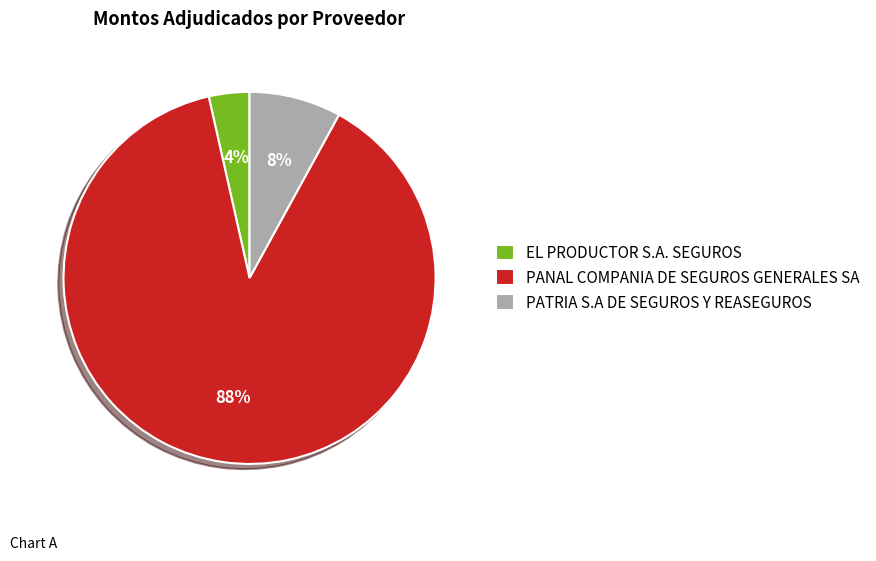

To the nearest percent, what is the combined percentage of PANAL COMPANIA DE SEGUROS GENERALES SA and EL PRODUCTOR S.A. SEGUROS?

92%